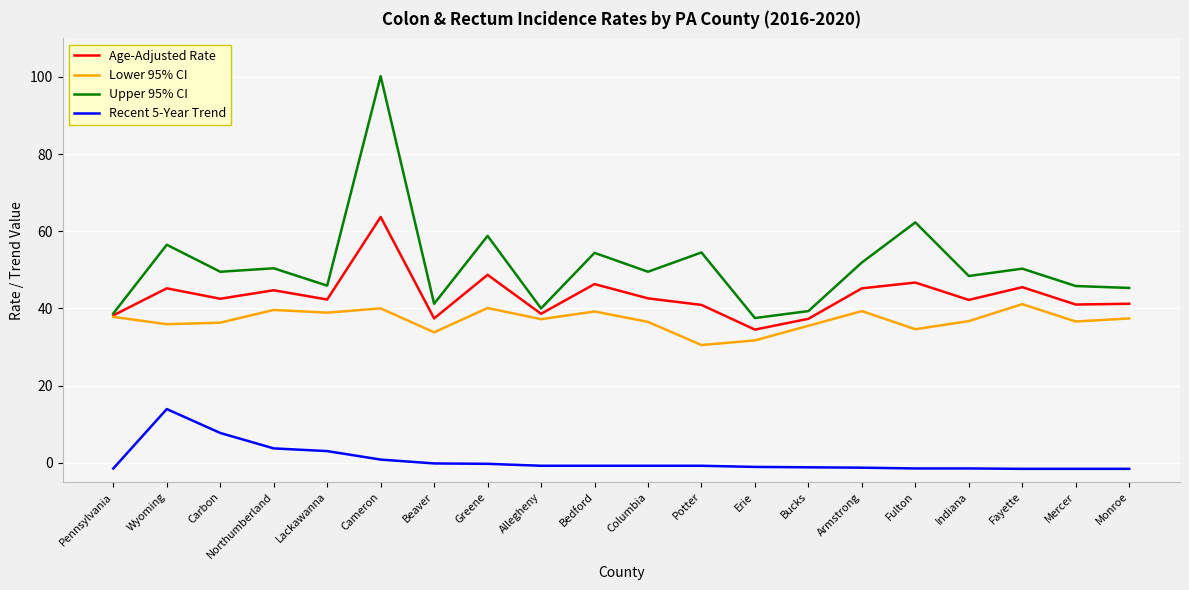

What position from the left is Lackawanna?

5